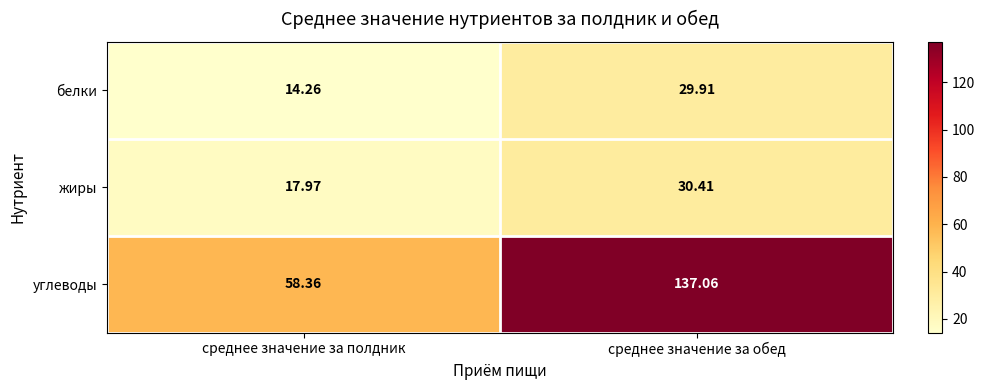

Which category has the highest value across all series?

среднее значение за обед